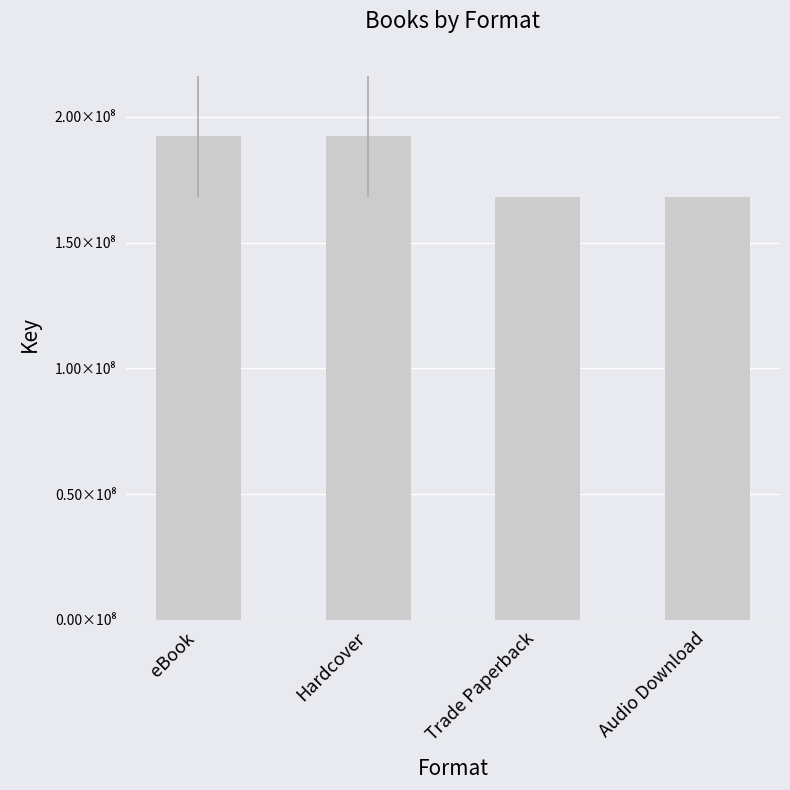

Are the bars horizontal?

No